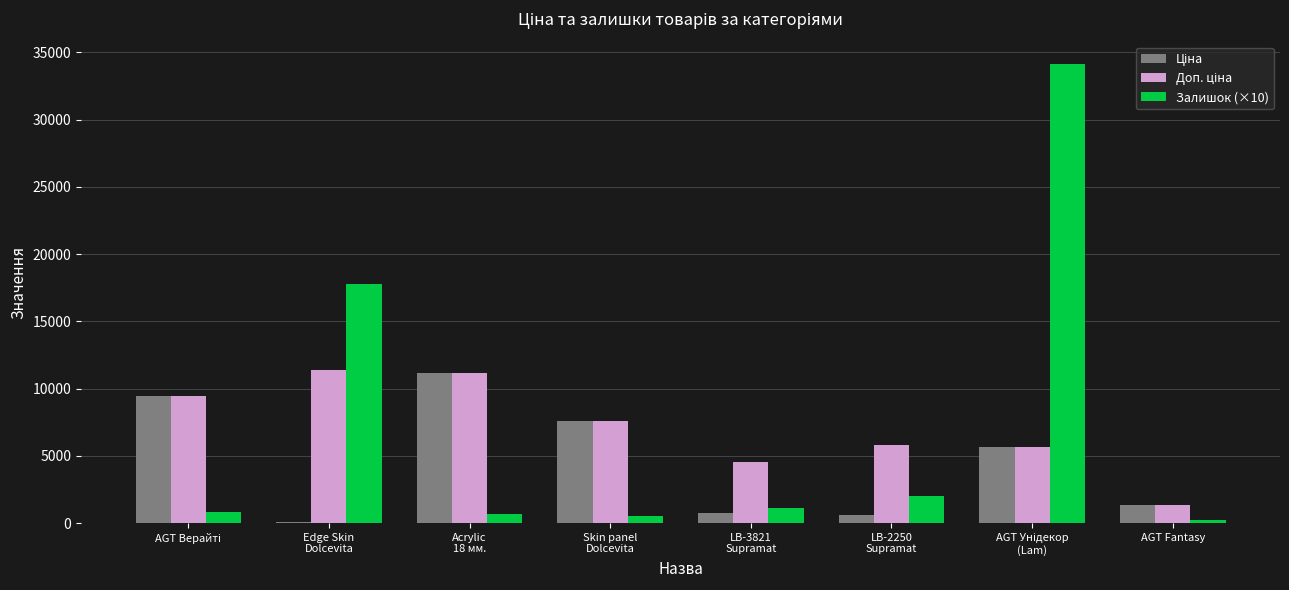

How many groups of bars are there?

8